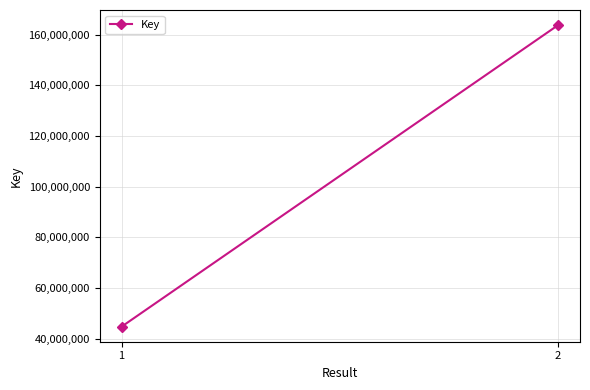

How many categories are shown in the chart?

2